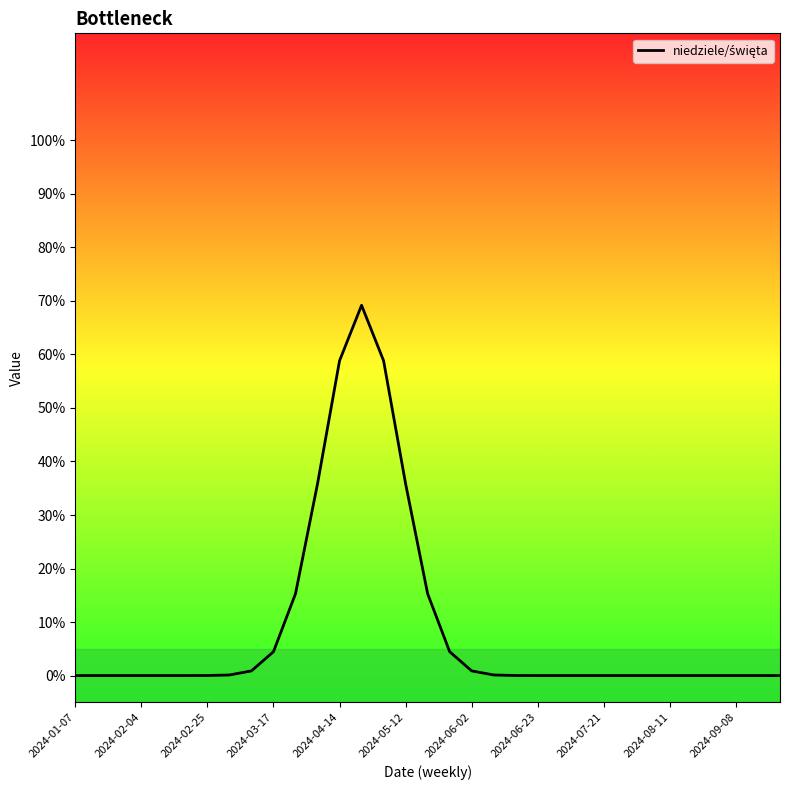

What is the label of the 32nd point from the right?

2024-02-04